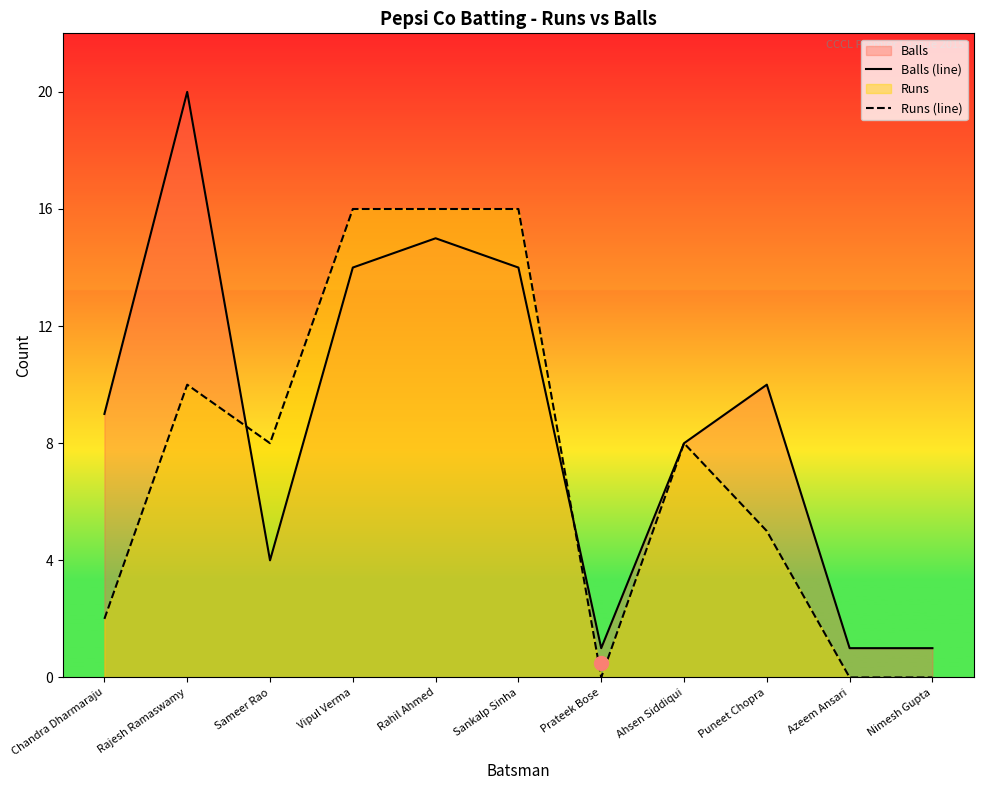

Reading right to left, what are all the values shown in this chart?

Balls (line): 1	1	10	8	1	14	15	14	4	20	9
Runs (line): 0	0	5	8	0	16	16	16	8	10	2